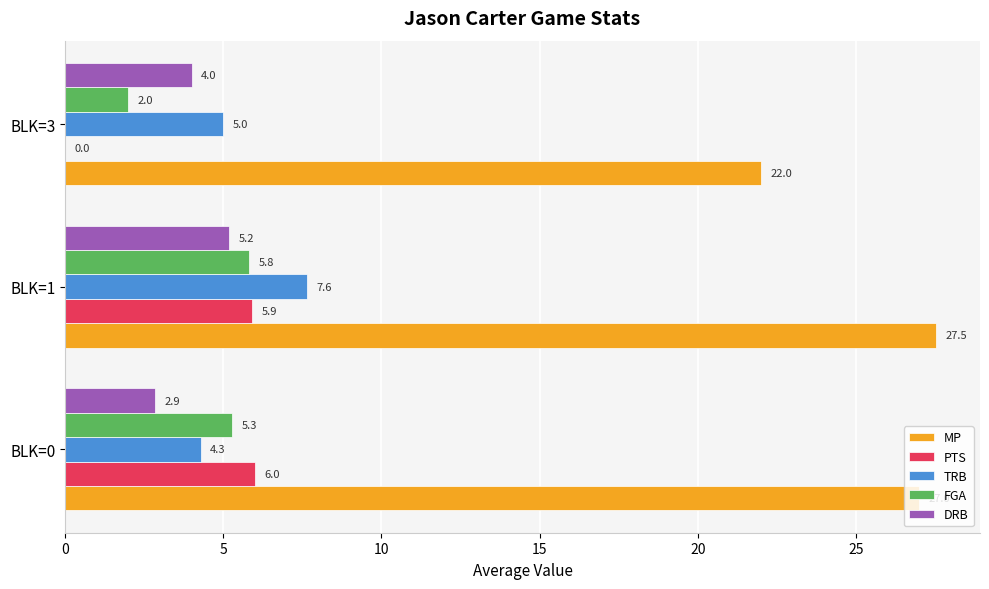

Is the value of PTS at BLK=3 greater than the value of FGA at BLK=1?

No